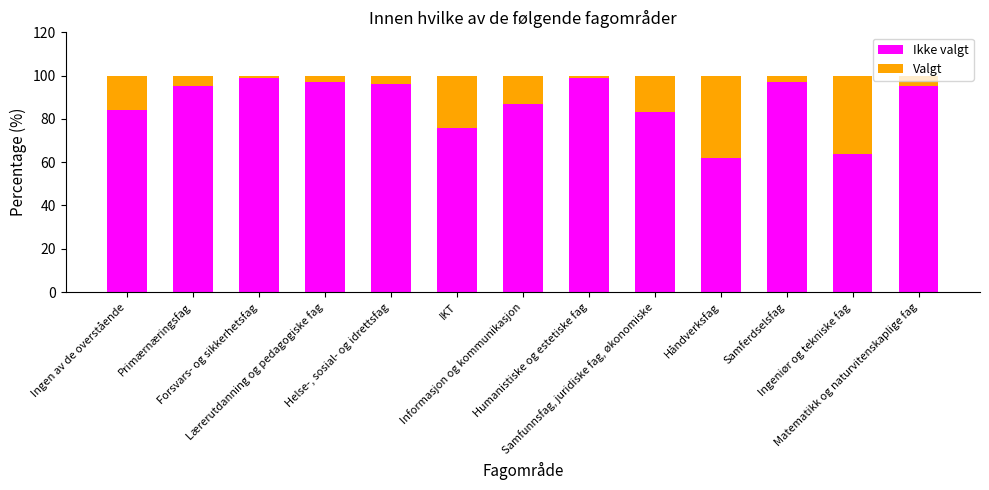

What is the average value of the Ikke valgt series?

87